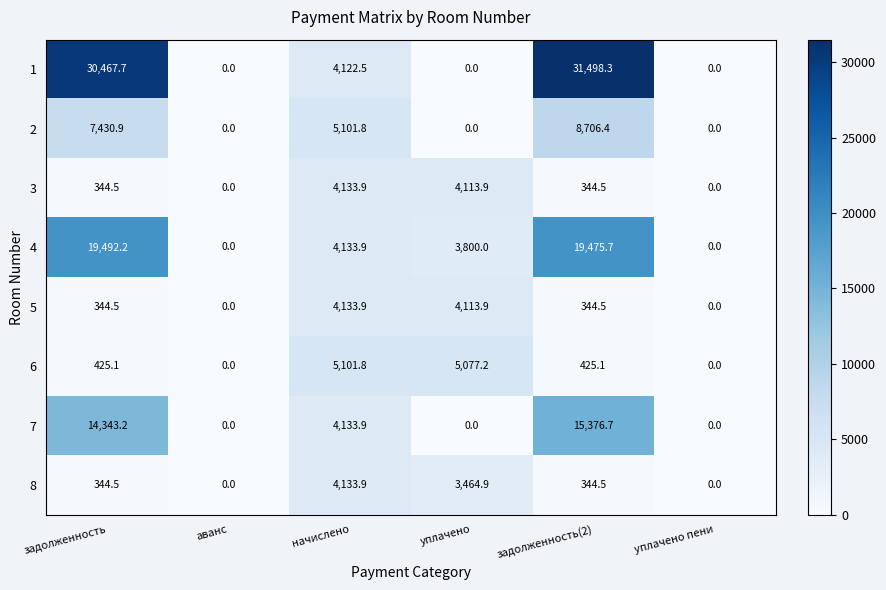

At how many categories does at least one series exceed 23932?

2